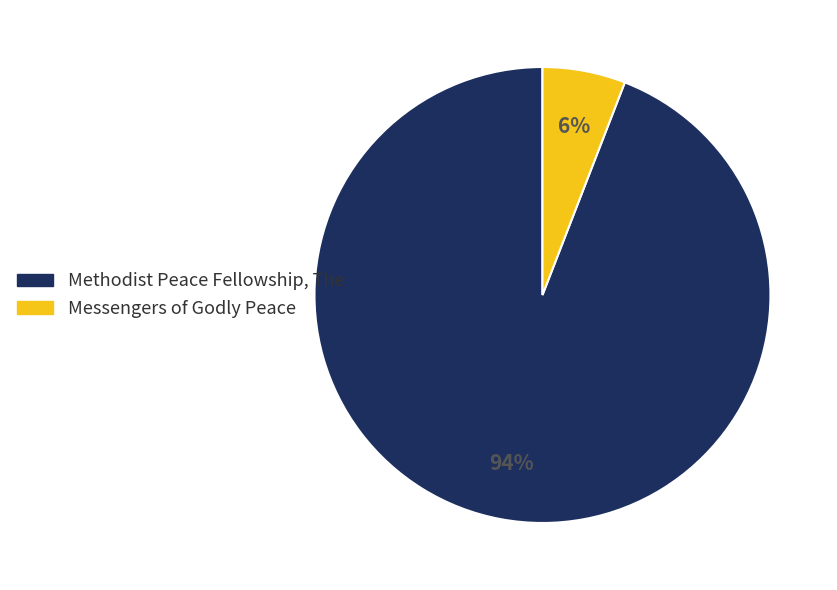

Combined, do Messengers of Godly Peace and Methodist Peace Fellowship, The account for over 50%?

Yes